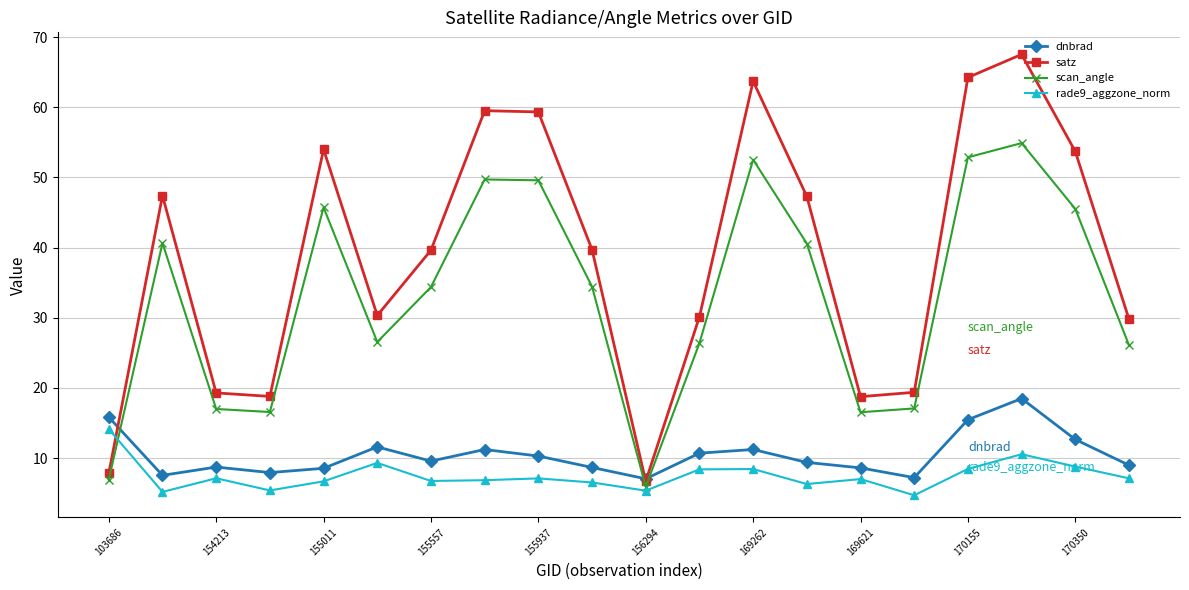

List the series in order of their peak value, highest first.

satz, scan_angle, dnbrad, rade9_aggzone_norm